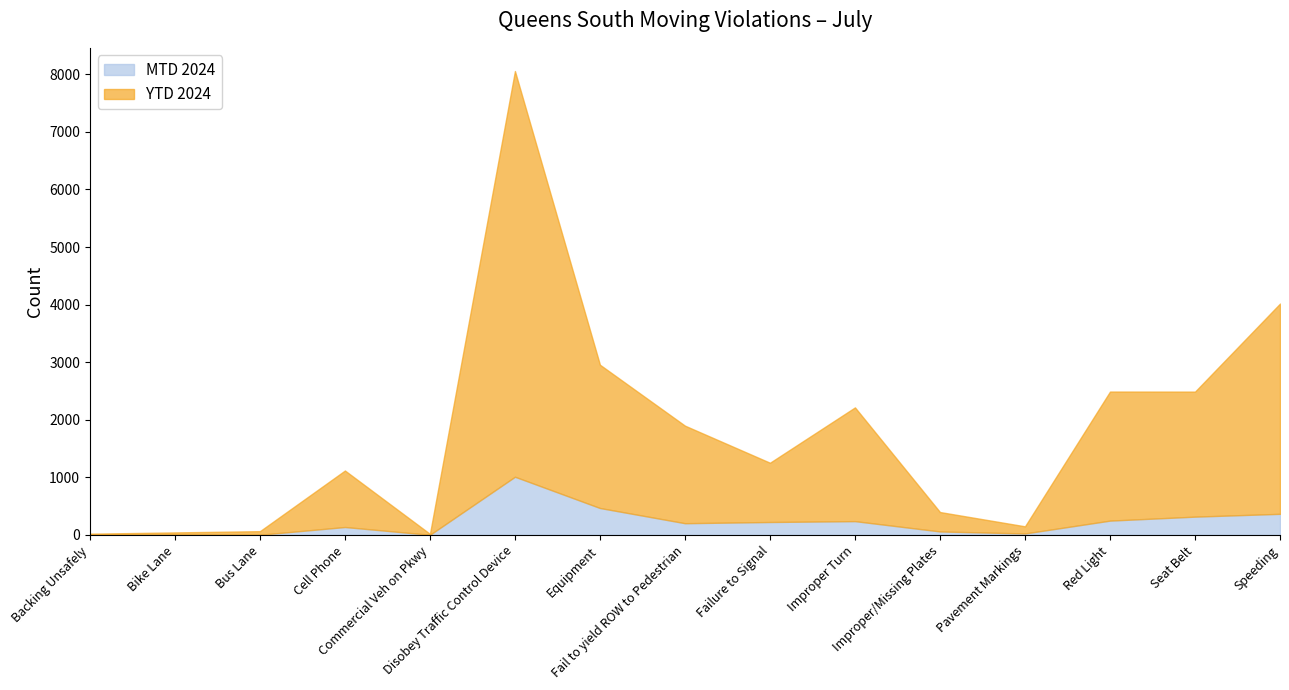

Reading right to left, extract all data points from this chart.

MTD 2024: 367	318	249	26	61	240	225	204	468	1011	3	138	4	7	5
YTD 2024: 4018	2489	2490	150	398	2215	1254	1898	2956	8056	19	1119	66	44	22